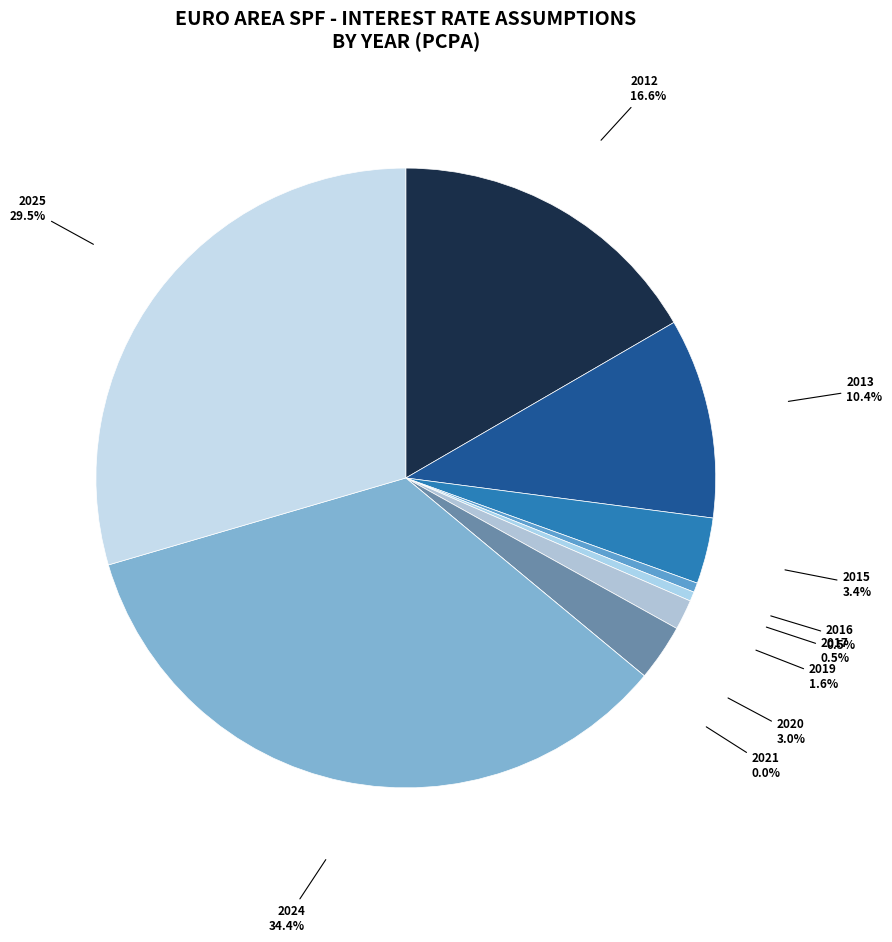

True or false: 2019 accounts for 1% of the total.

False